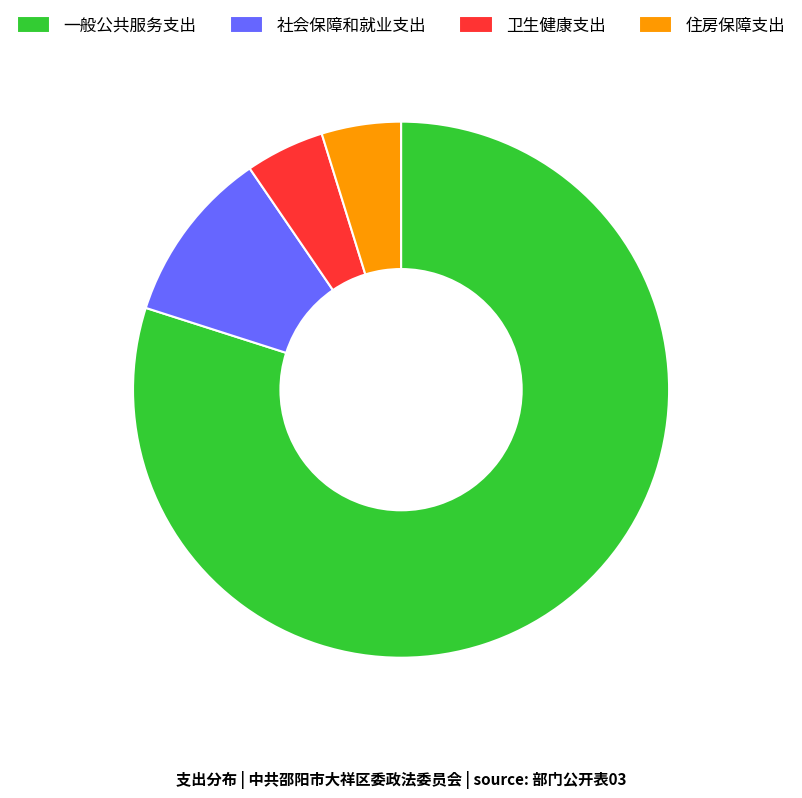

The 住房保障支出 slice represents 5% of the pie. True or false?

True